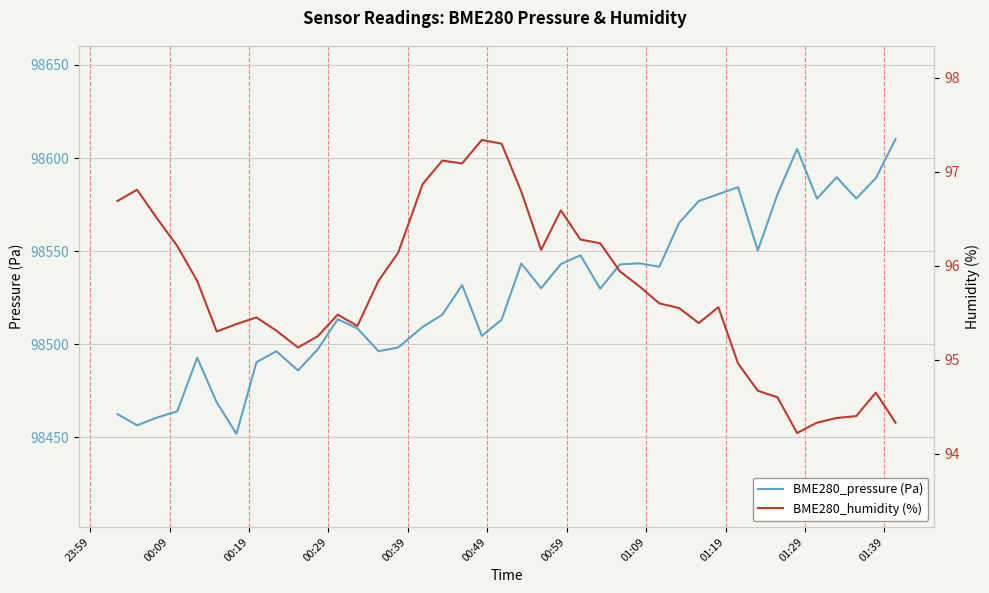

What is the difference between the second highest and second lowest values in the BME280_pressure (Pa) series?

148.5